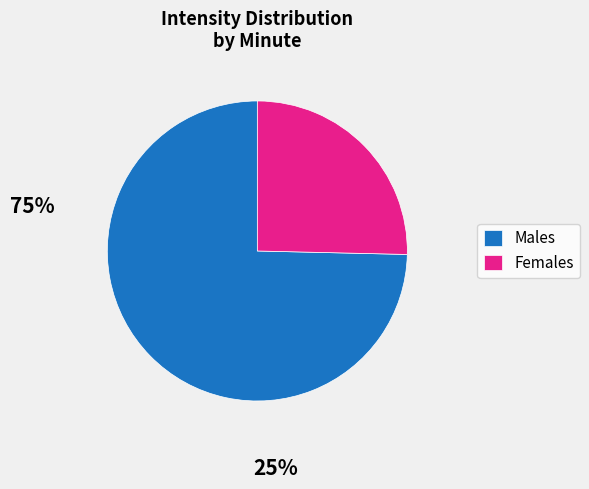

Combined, do Males and Females account for over 50%?

Yes